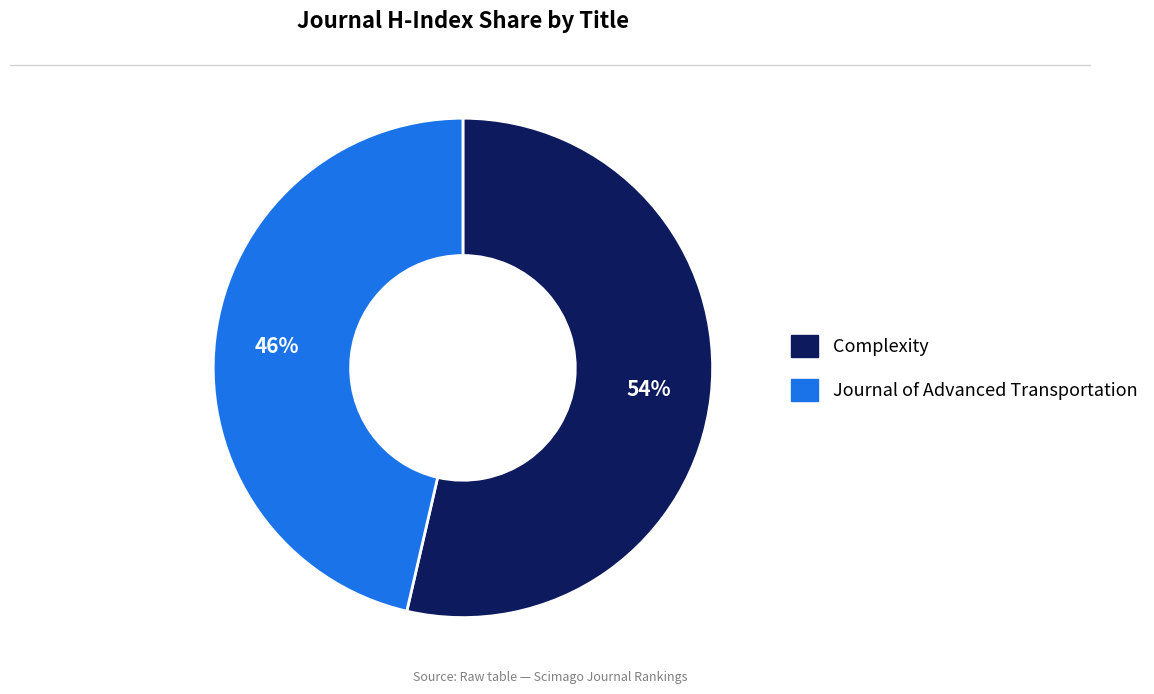

To the nearest percent, what is the combined percentage of Journal of Advanced Transportation and Complexity?

100%